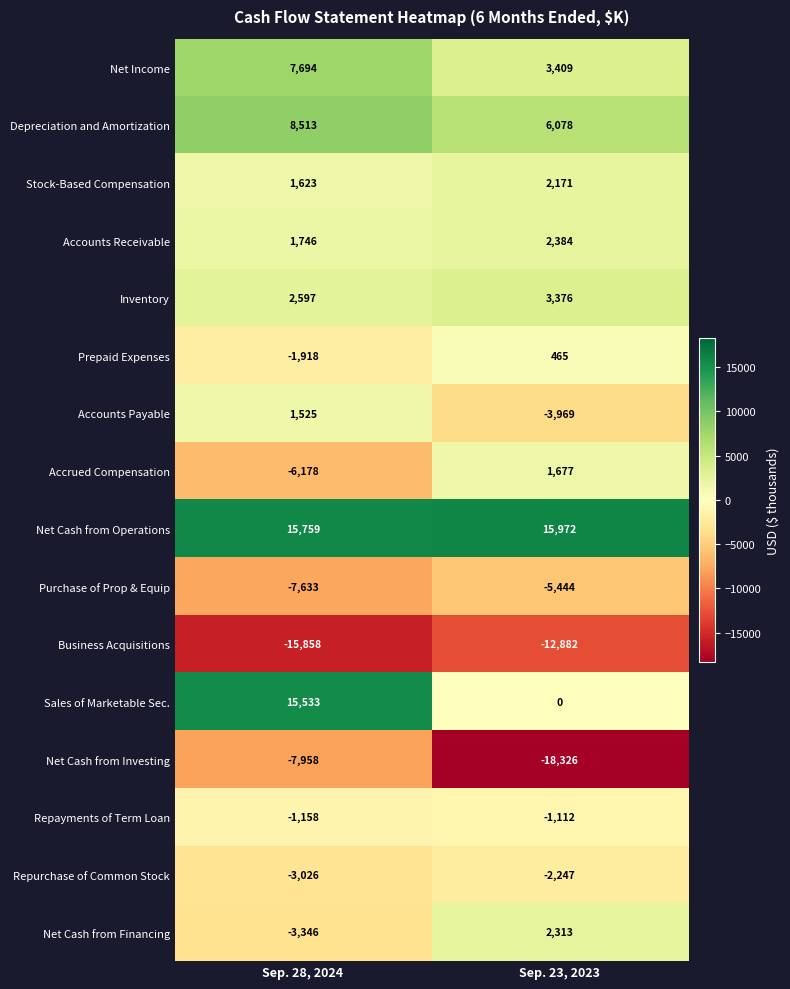

What is the difference between the maximum and minimum values in the Accrued Compensation series?

7855